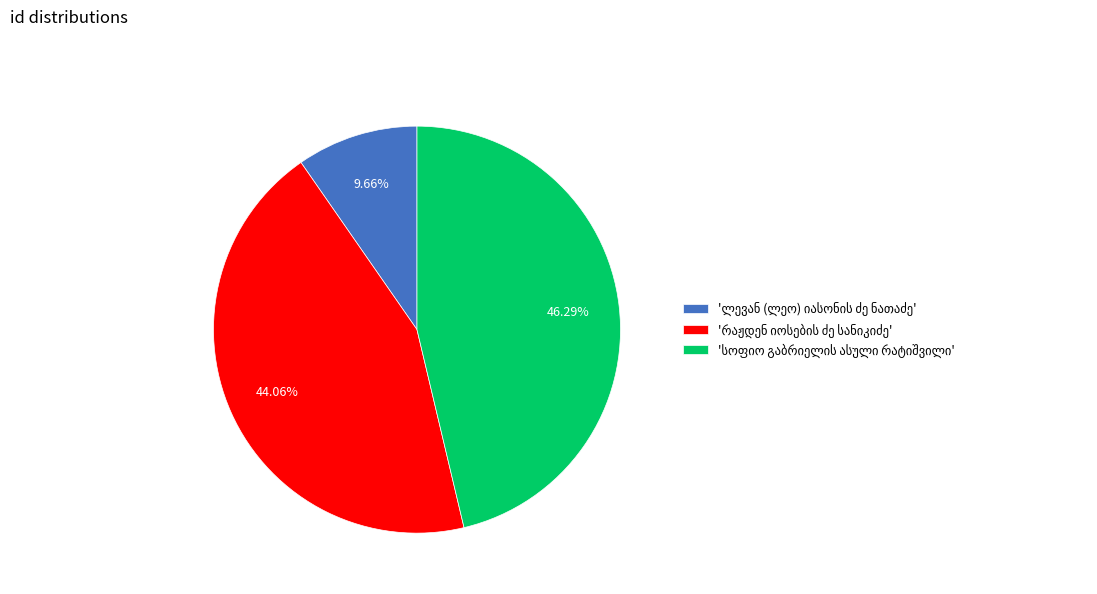

To the nearest percent, what is the average slice percentage?

33%